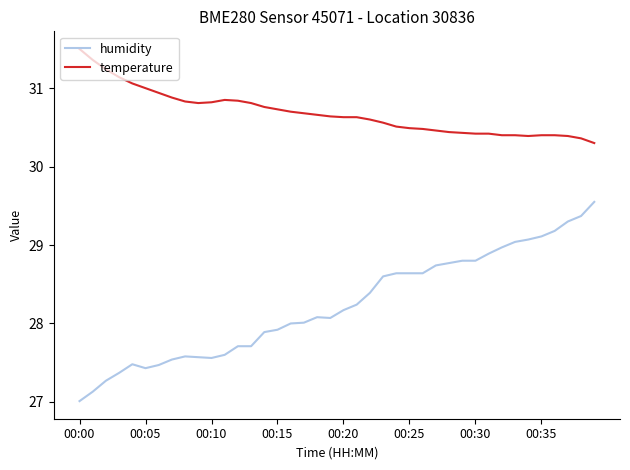

What is the minimum value for temperature?

30.3